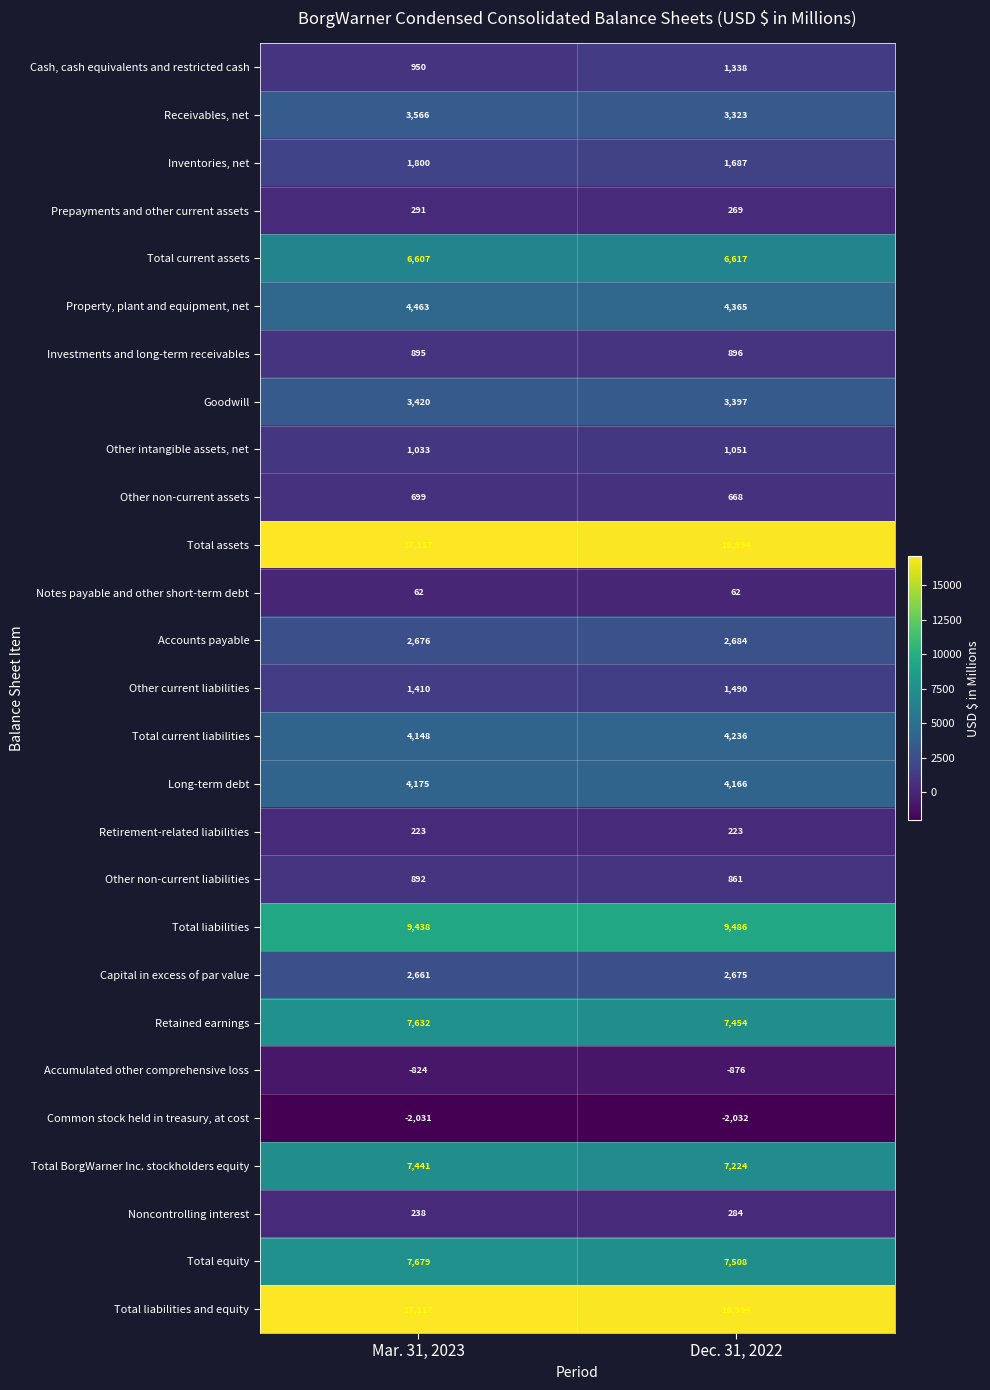

How many series are shown in this chart?

27